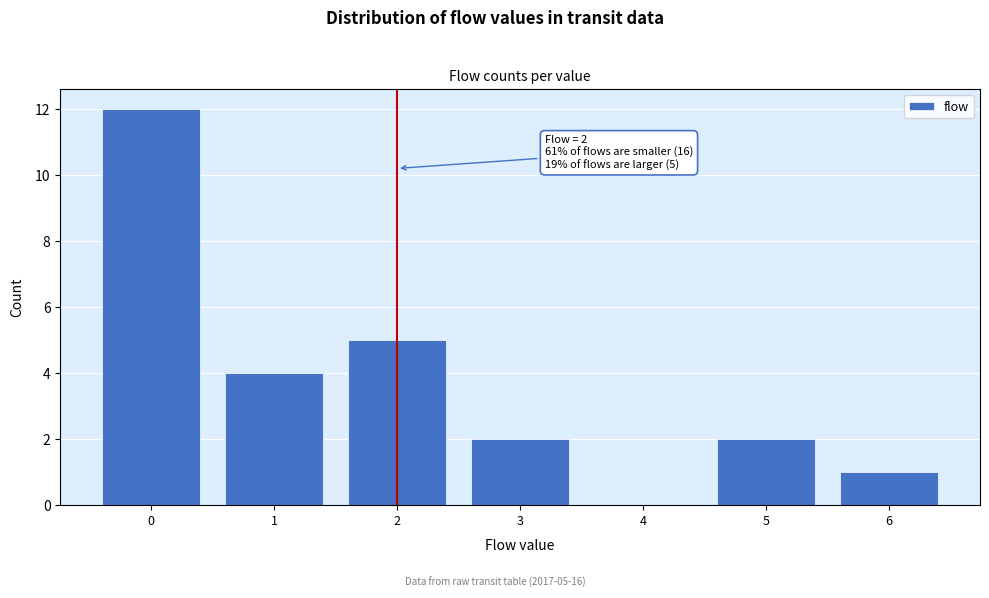

Reading left to right, list all the values displayed in this chart.

0=12	1=4	2=5	3=2	4=0	5=2	6=1